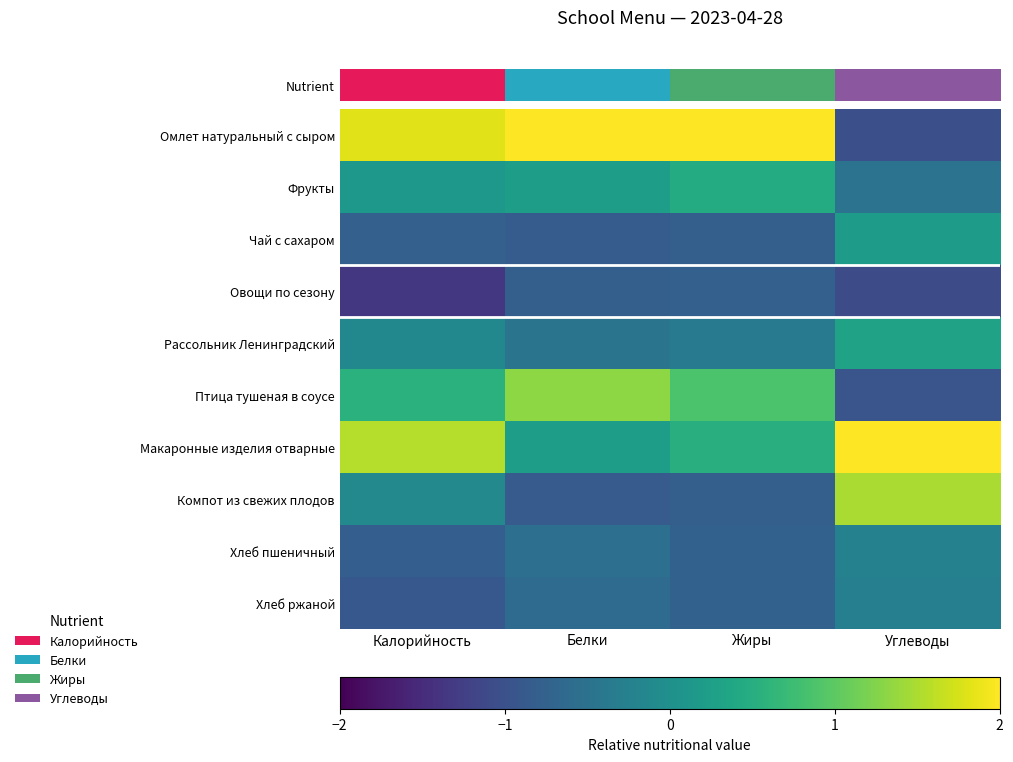

Which category has the highest value across all series?

Жиры